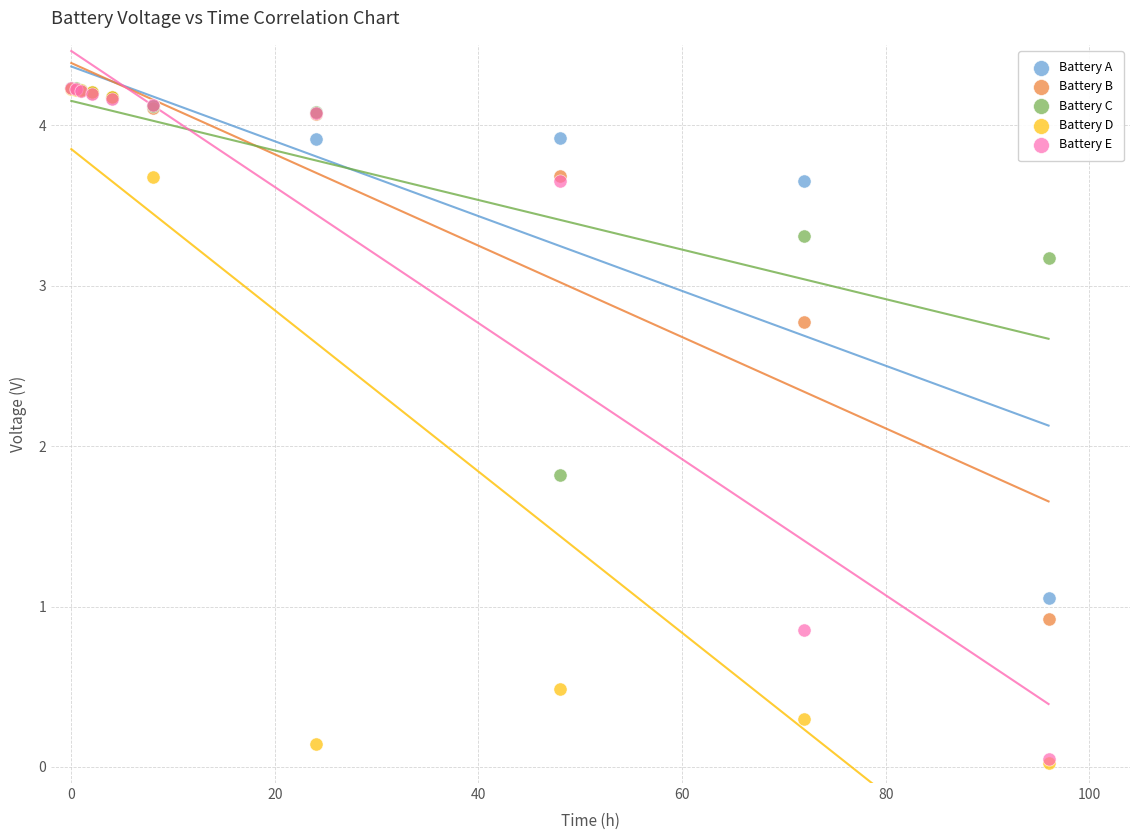

In the Battery E series, what Y value is closest to 2?

0.9